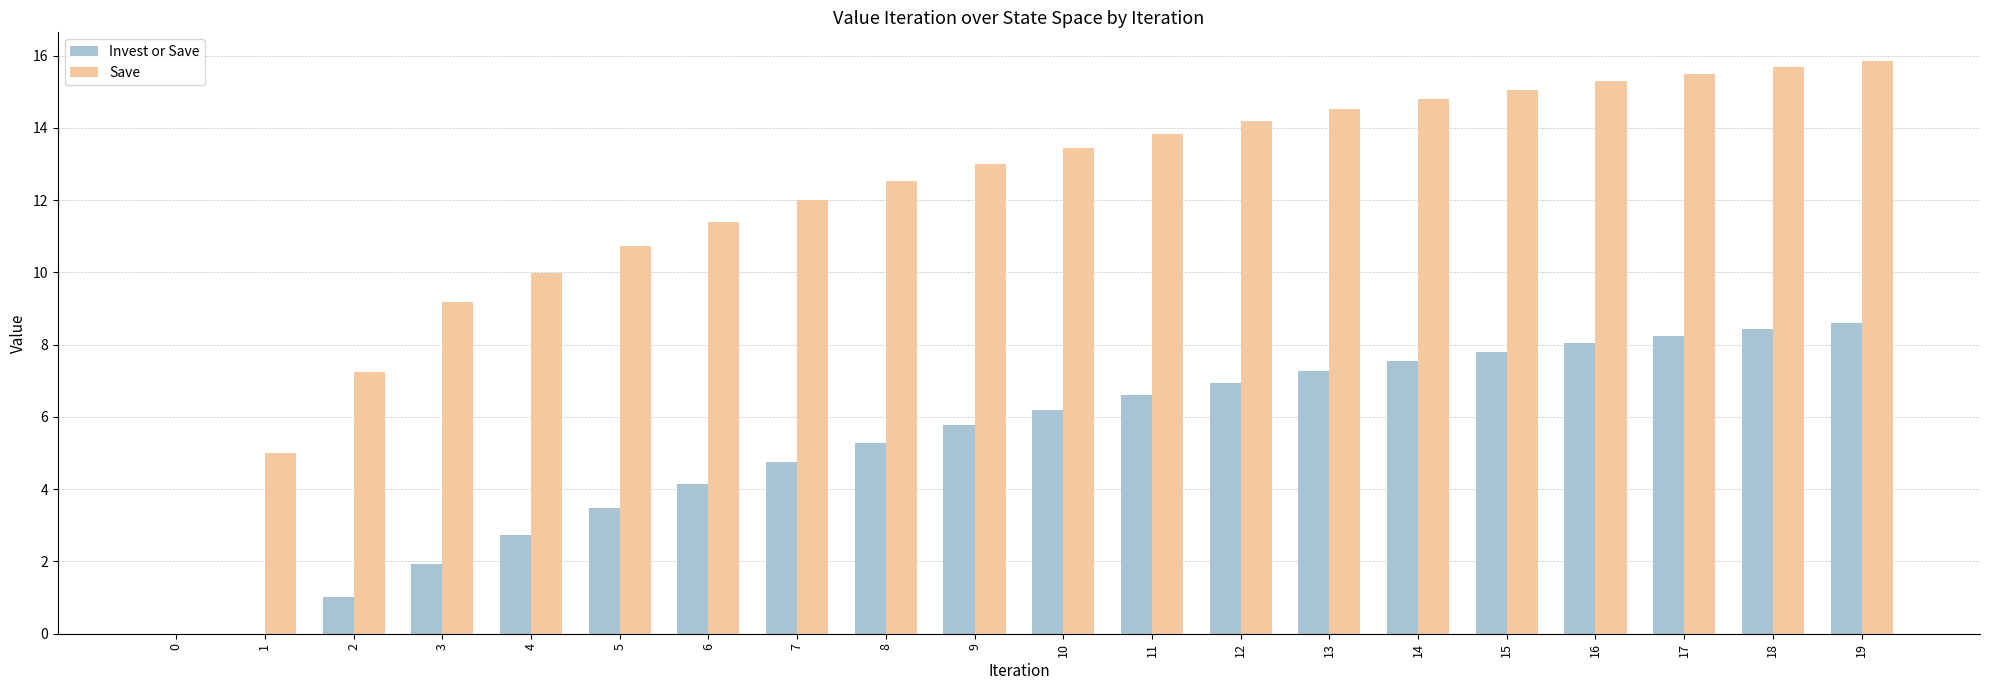

Which series changed the most between 0 and 7?

Save